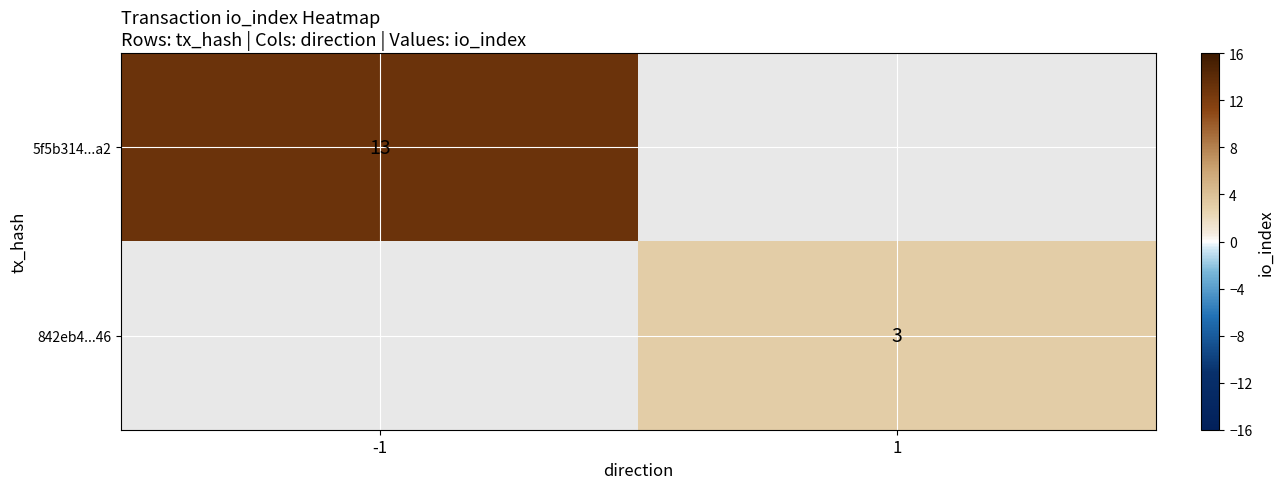

The value of 842eb4...46 at 1 is 2. True or false?

False